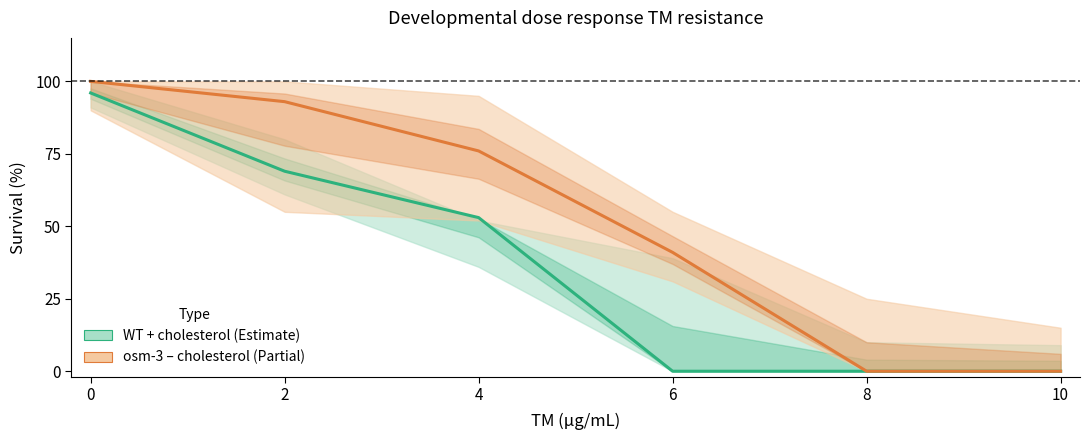

At which label does osm-3 - cholesterol (Partial estimate) reach its minimum?

8